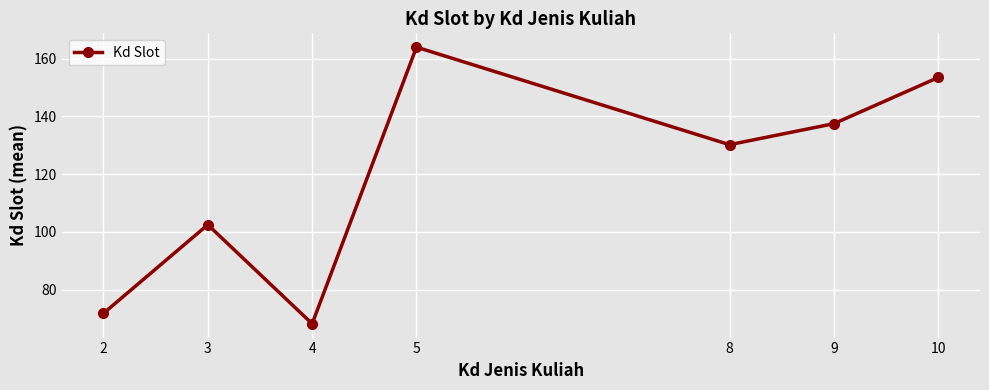

How many data points does each series have?

7